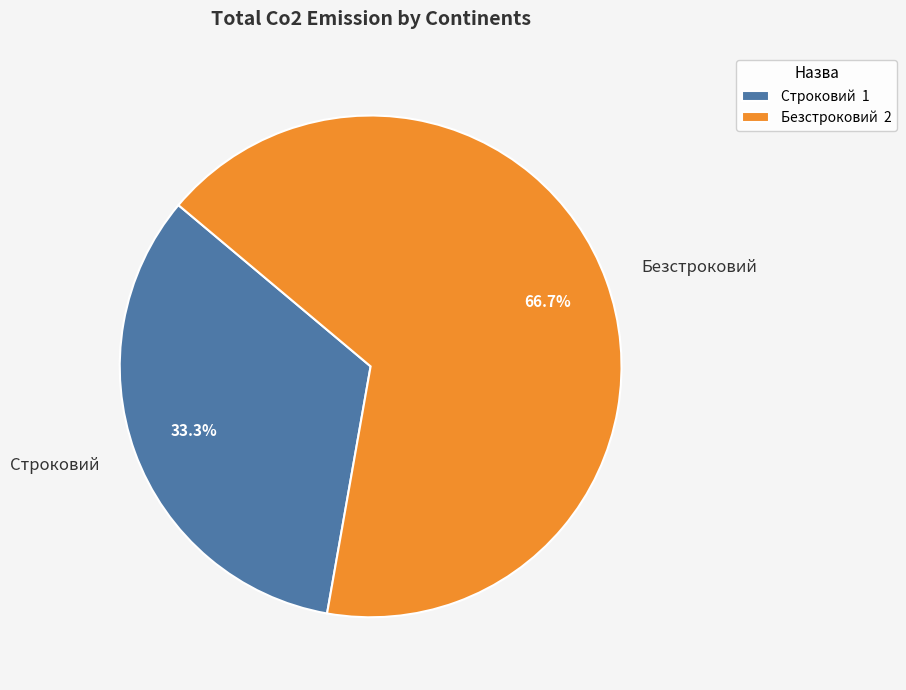

To the nearest percent, what is the combined percentage of Строковий and Безстроковий?

100%